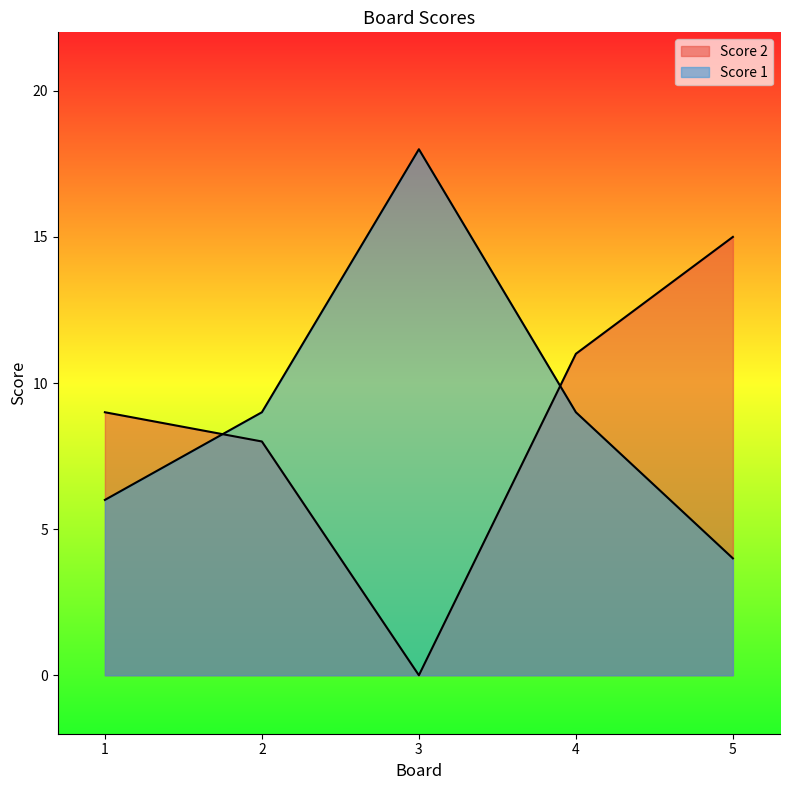

How many interior local peaks does the Score 1 series have?

1